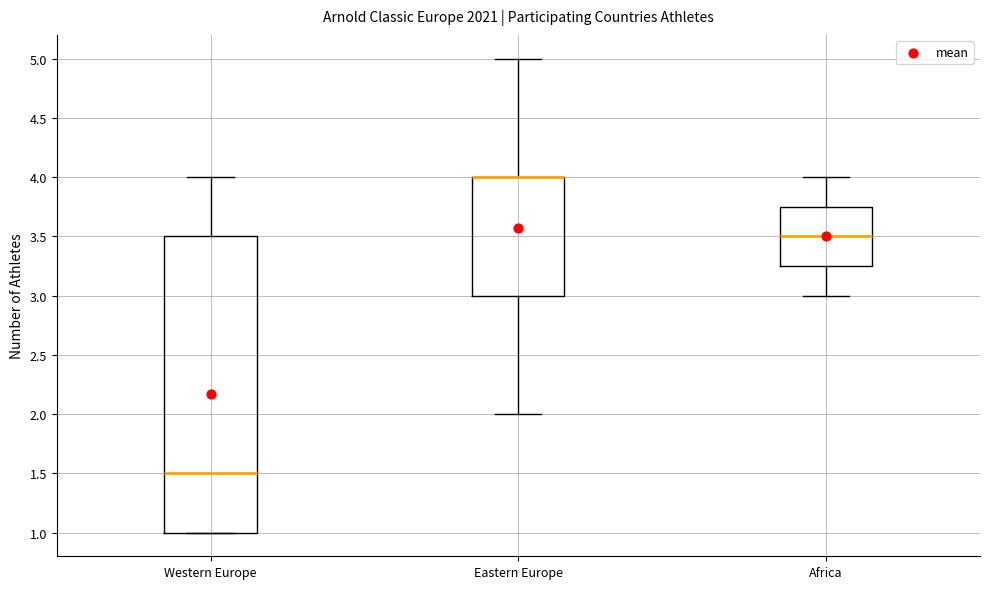

Where does the upper whisker of the box for Eastern Europe end on the y-axis? The values are not printed on the chart, so give them approximately, as read against the axis.

5.00